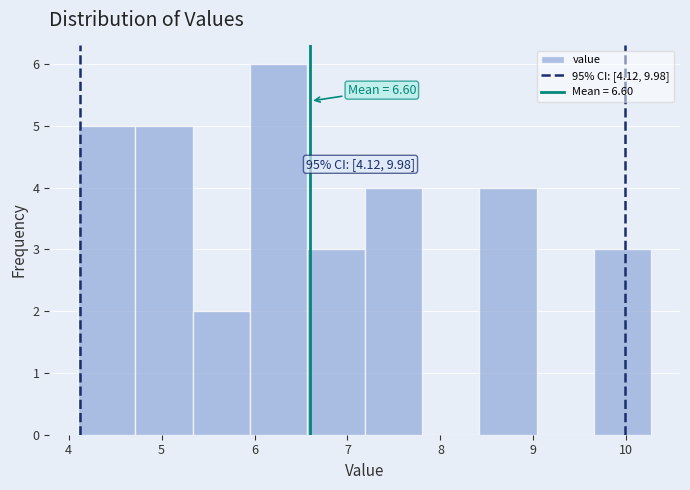

Which range on the x-axis has the tallest bar?

6.0 to 6.6